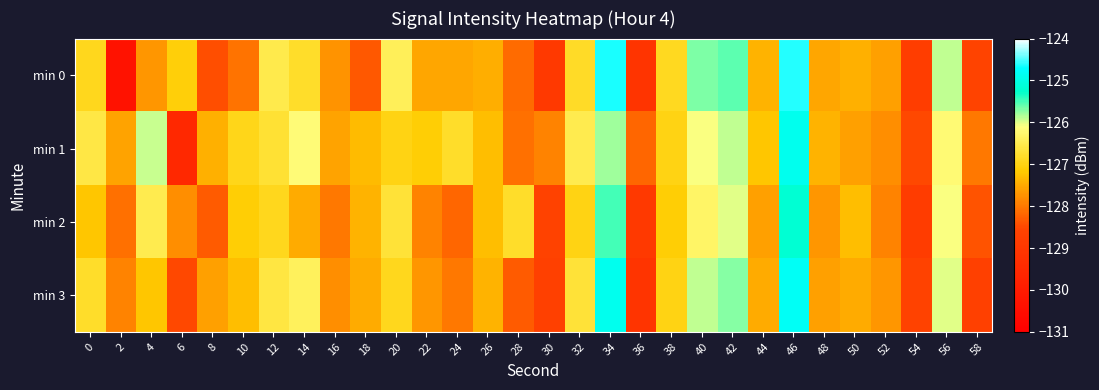

What is the total value across all series at 22?

-510.2